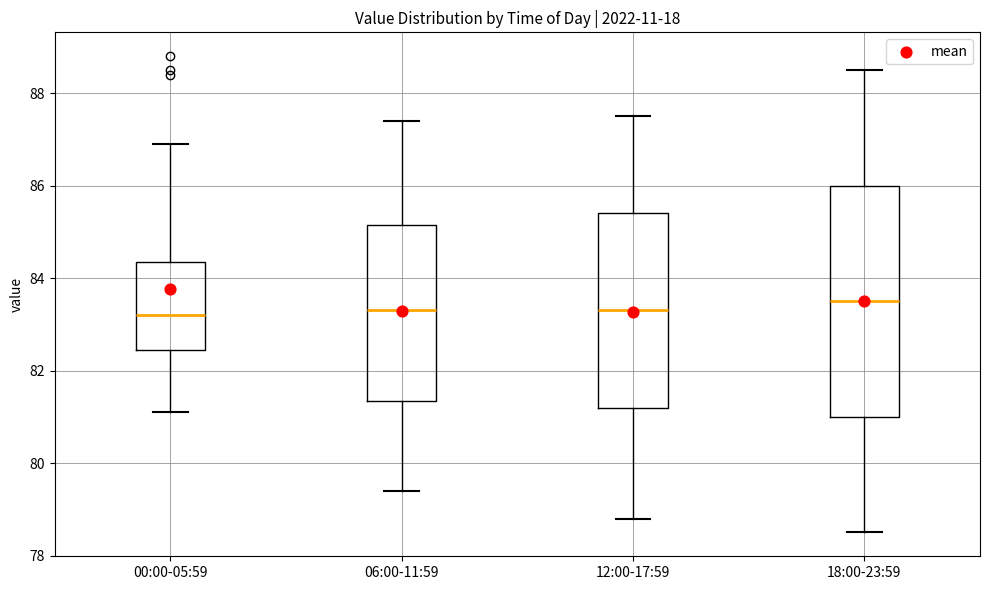

Where is the lower edge of the box for 18:00-23:59 on the y-axis? The values are not printed on the chart, so give them approximately, as read against the axis.

81.0